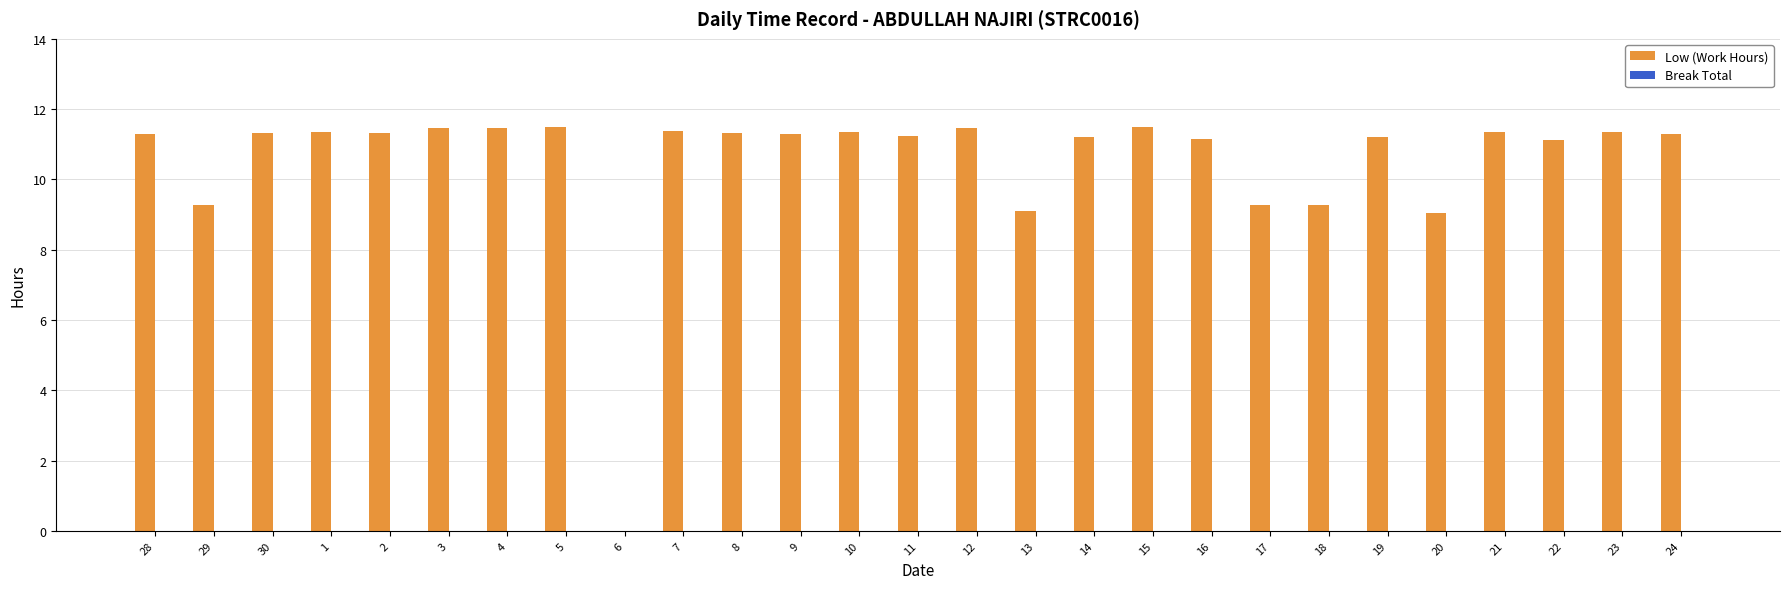

True or false: the data shows 3.7 at 11.

False